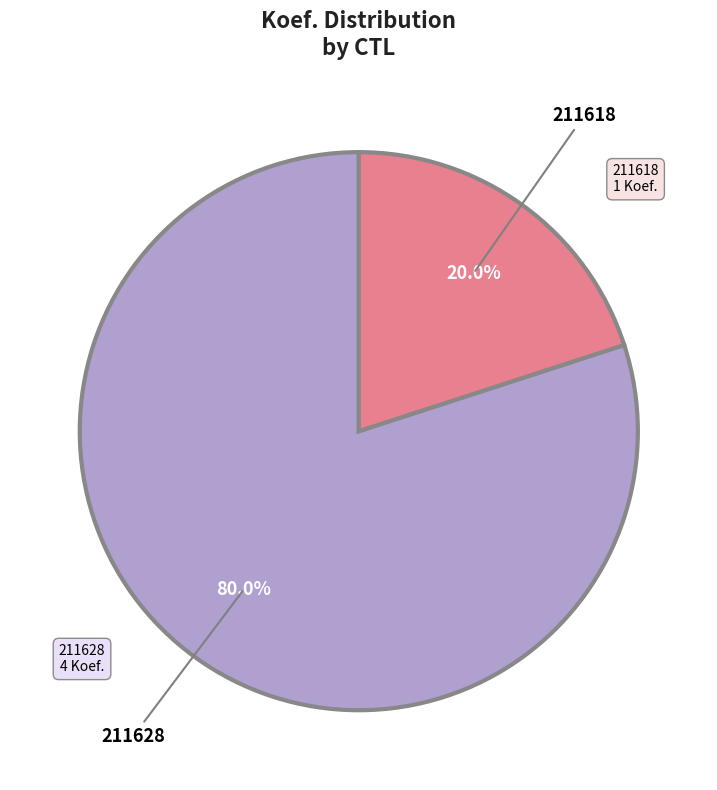

Does any single category account for the majority?

Yes